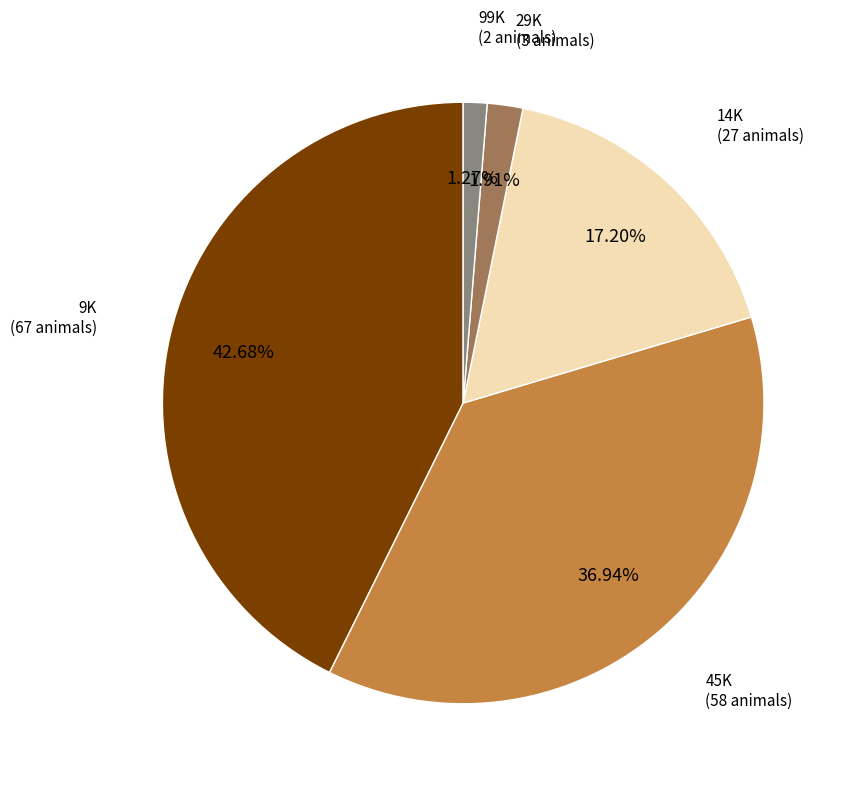

To the nearest percent, what percentage of the pie is 29K?

2%